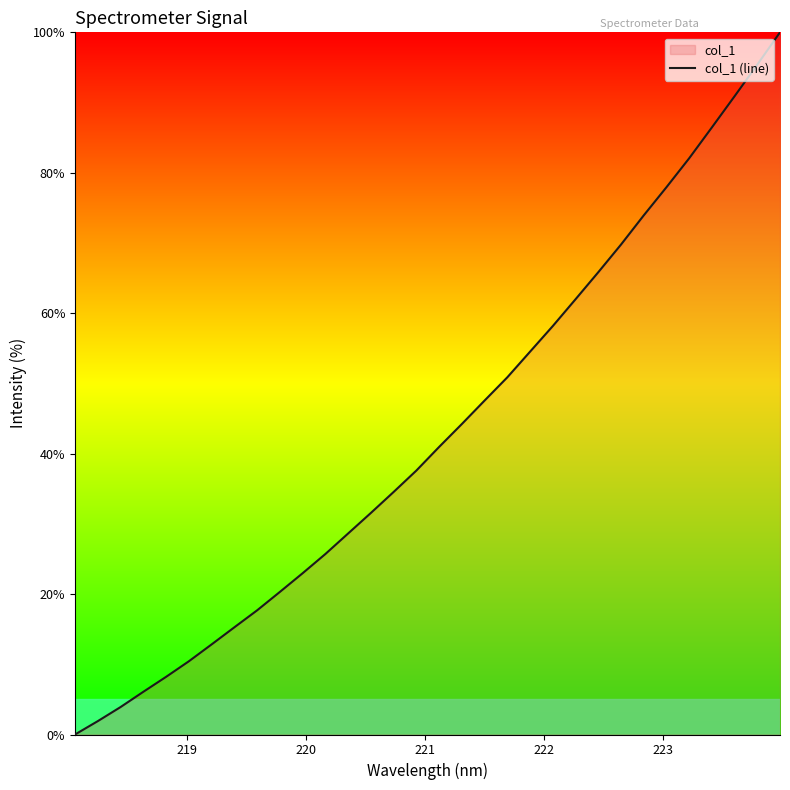

What is the difference between the maximum and minimum values?

100.0